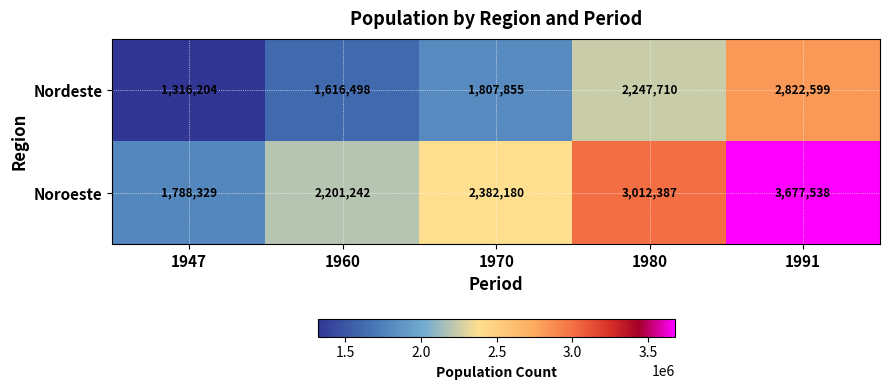

The Nordeste series shows 1316204 at 1947. True or false?

True